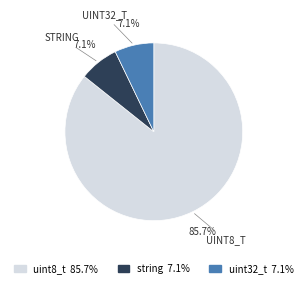

Which category has the biggest portion of the pie?

uint8_t